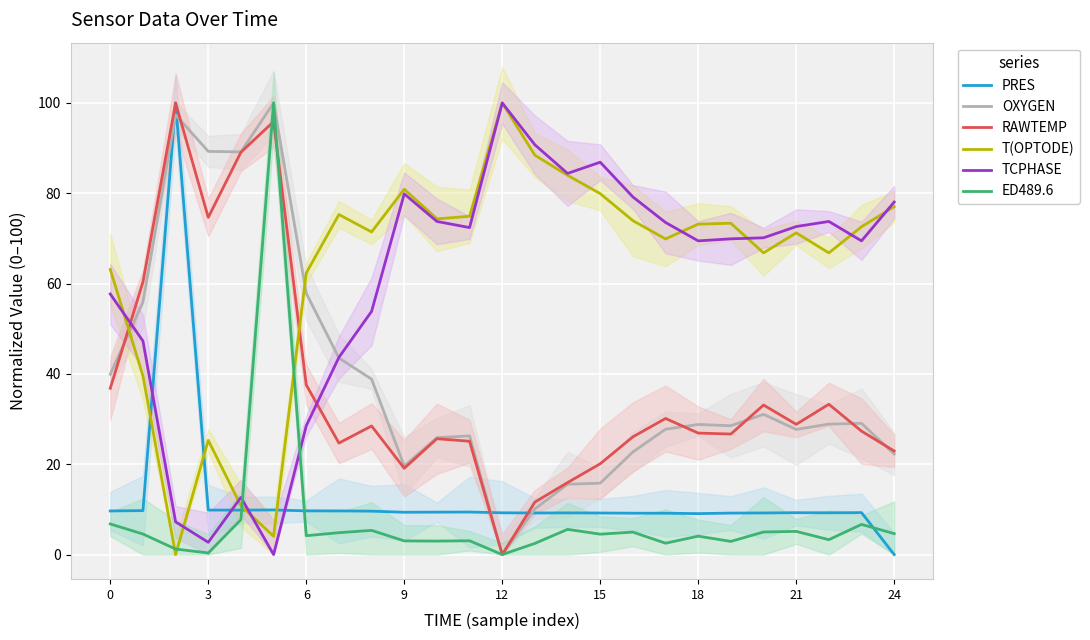

True or false: TCPHASE has a value of 72.6 at 21.

True